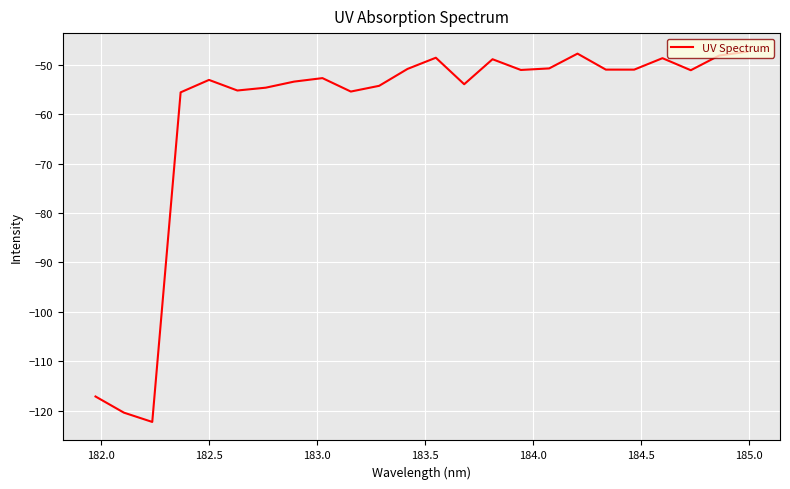

How many lines are shown in the chart?

1